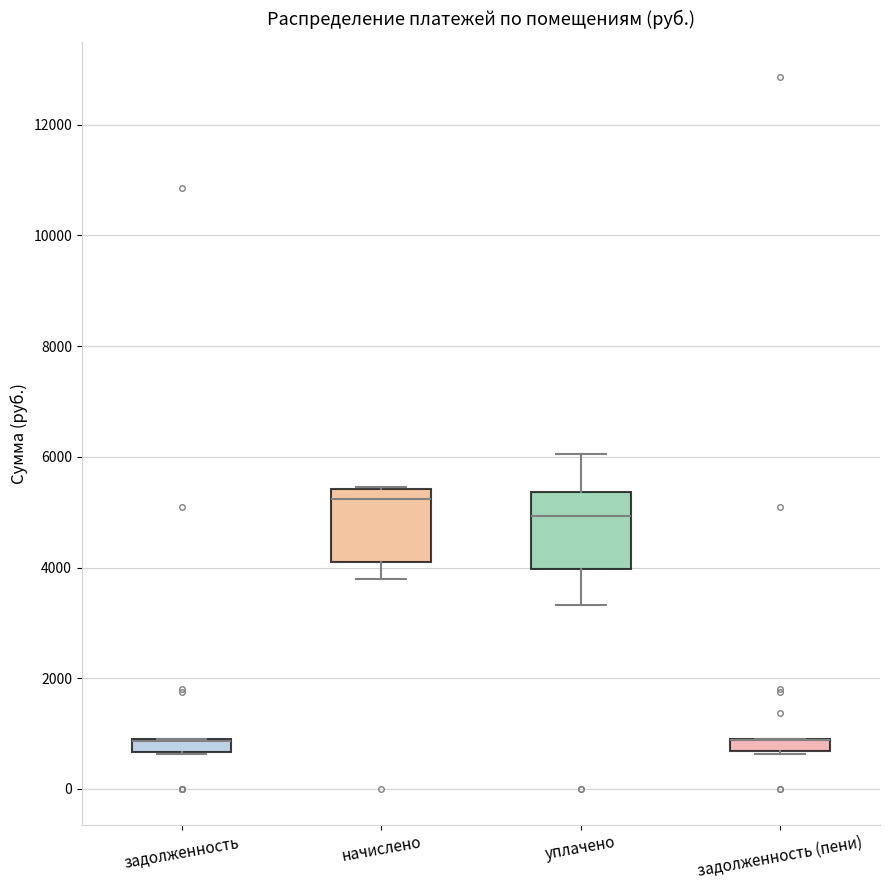

Where is the lower edge of the box for задолженность on the y-axis? The values are not printed on the chart, so give them approximately, as read against the axis.

600